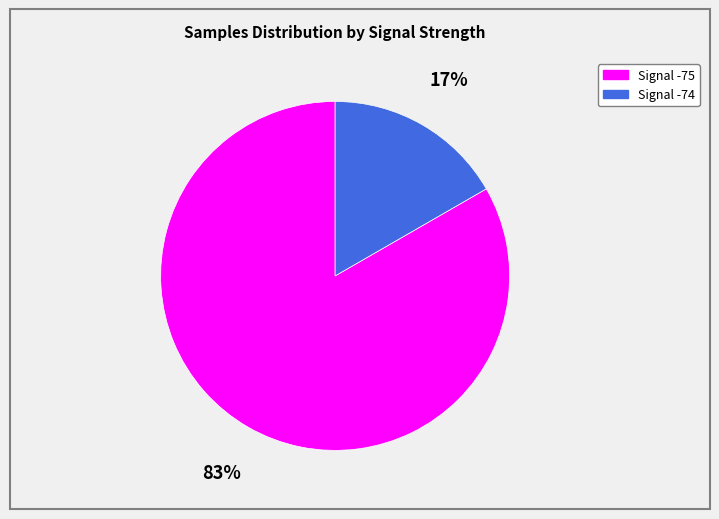

Does any single category account for the majority?

Yes